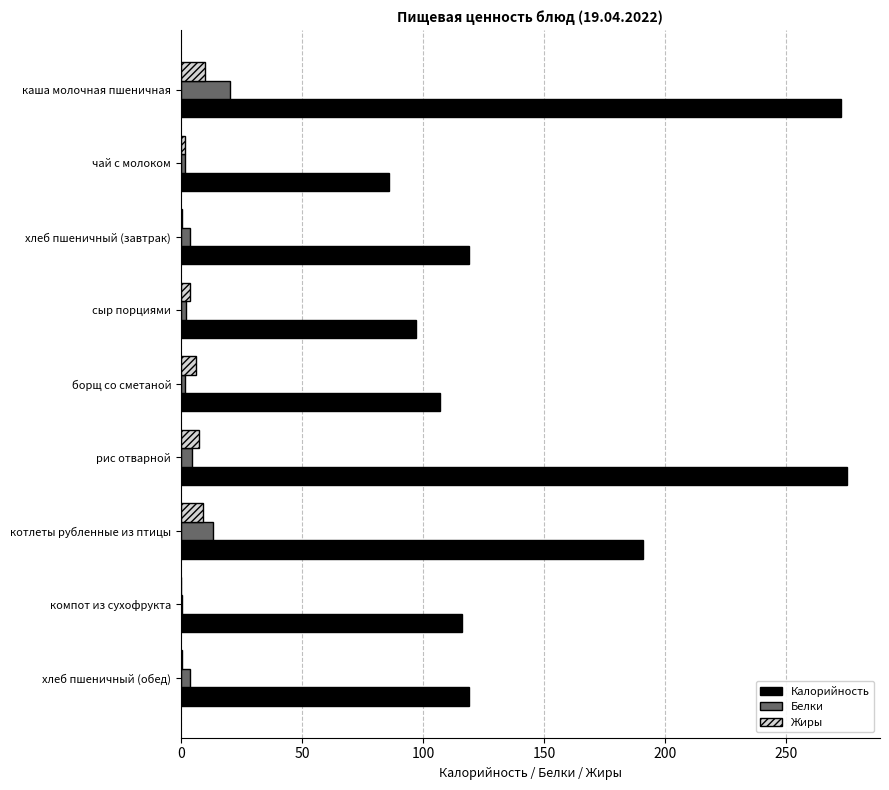

What is the approximate value of Жиры at котлеты рубленные из птицы?

9.3